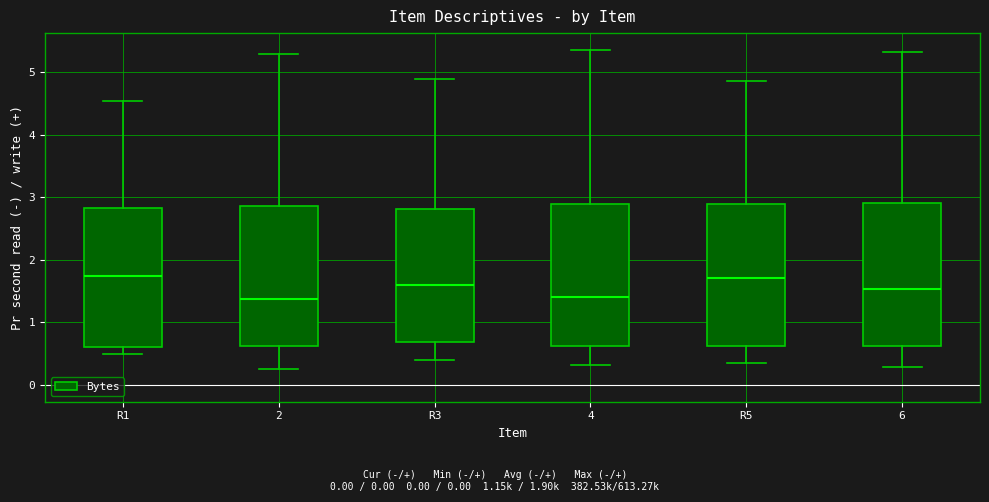

Reading left to right, transcribe this box plot: for each box, give where its median line is, the range the box spans, and where its two whiskers end, as read against the y-axis. The values are not printed on the chart, so give them approximately, as read against the axis.

R1: median 1.7, box 0.6 to 2.8, whiskers 0.5 to 4.5
2: median 1.4, box 0.6 to 2.9, whiskers 0.3 to 5.3
R3: median 1.6, box 0.7 to 2.8, whiskers 0.4 to 4.9
4: median 1.4, box 0.6 to 2.9, whiskers 0.3 to 5.4
R5: median 1.7, box 0.6 to 2.9, whiskers 0.4 to 4.9
6: median 1.5, box 0.6 to 2.9, whiskers 0.3 to 5.3